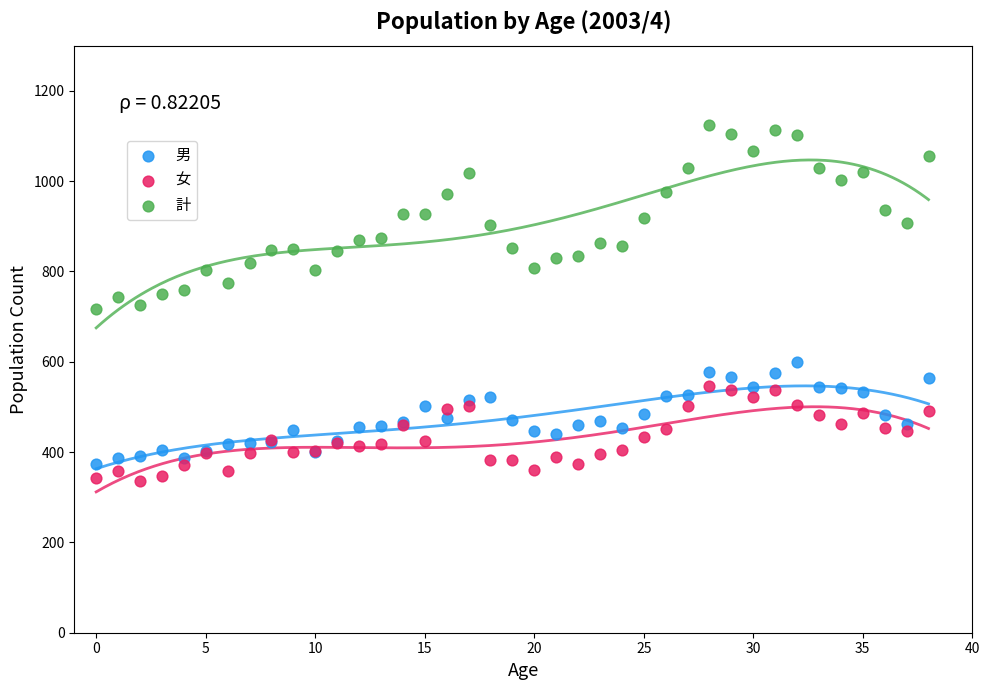

Which series contains the highest Y value?

計